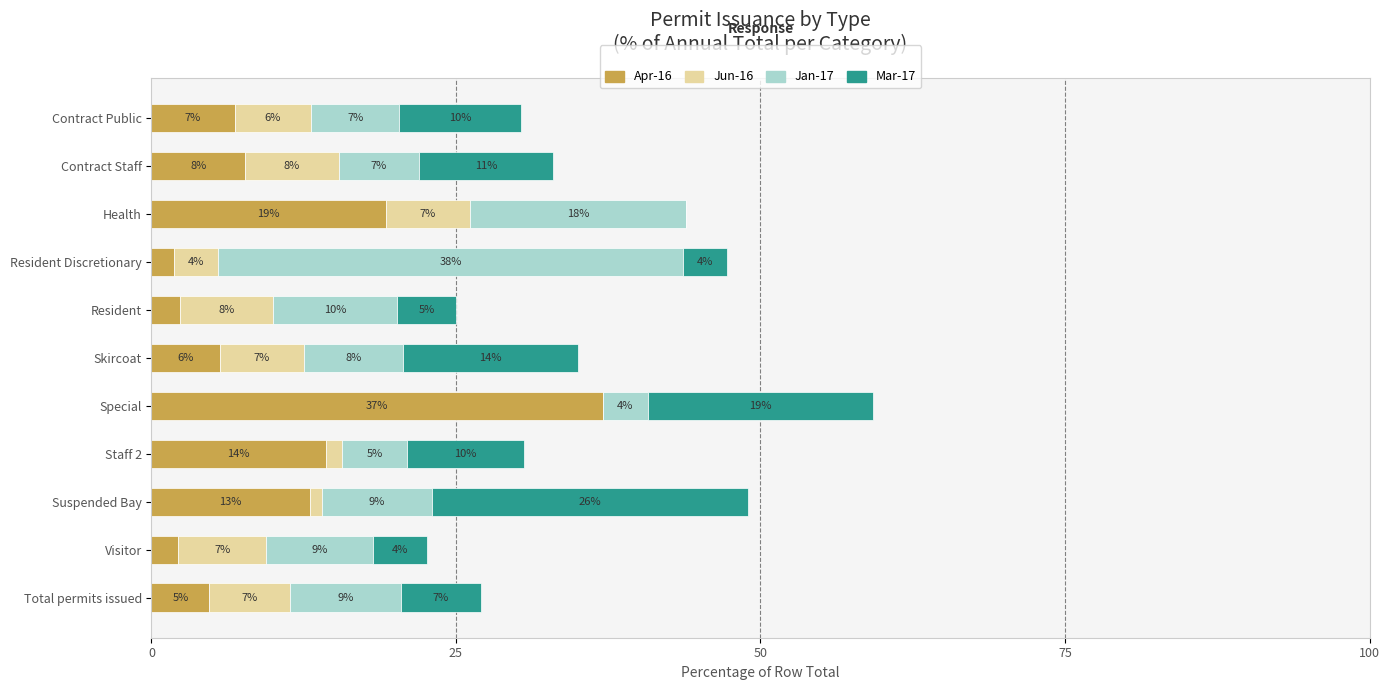

What are all the series names shown in the legend?

Apr-16, Jun-16, Jan-17, Mar-17